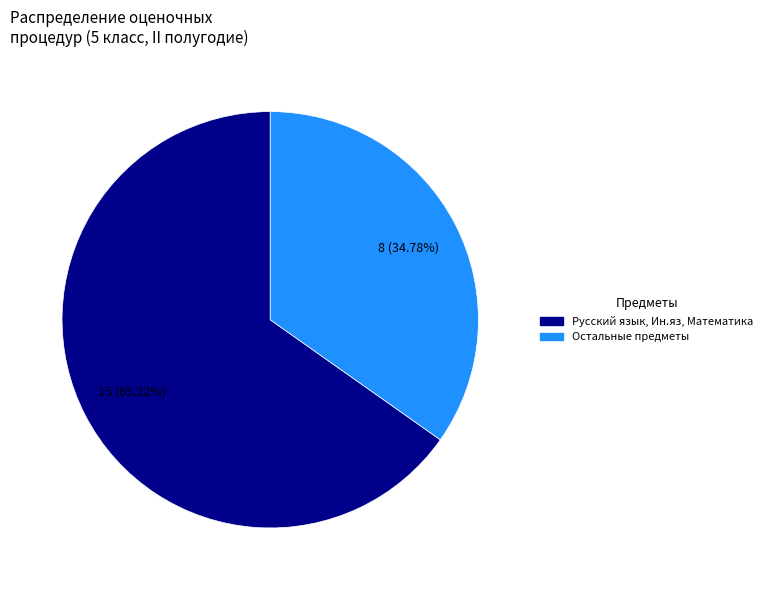

Is there a majority slice in this chart?

Yes